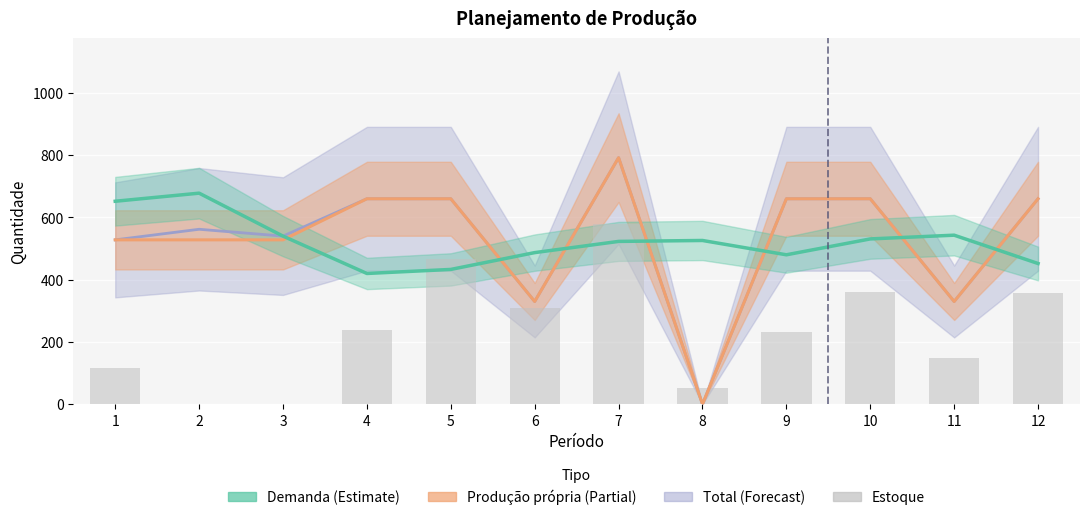

What is the value of the Estoque bar at the 6th from the left?

310